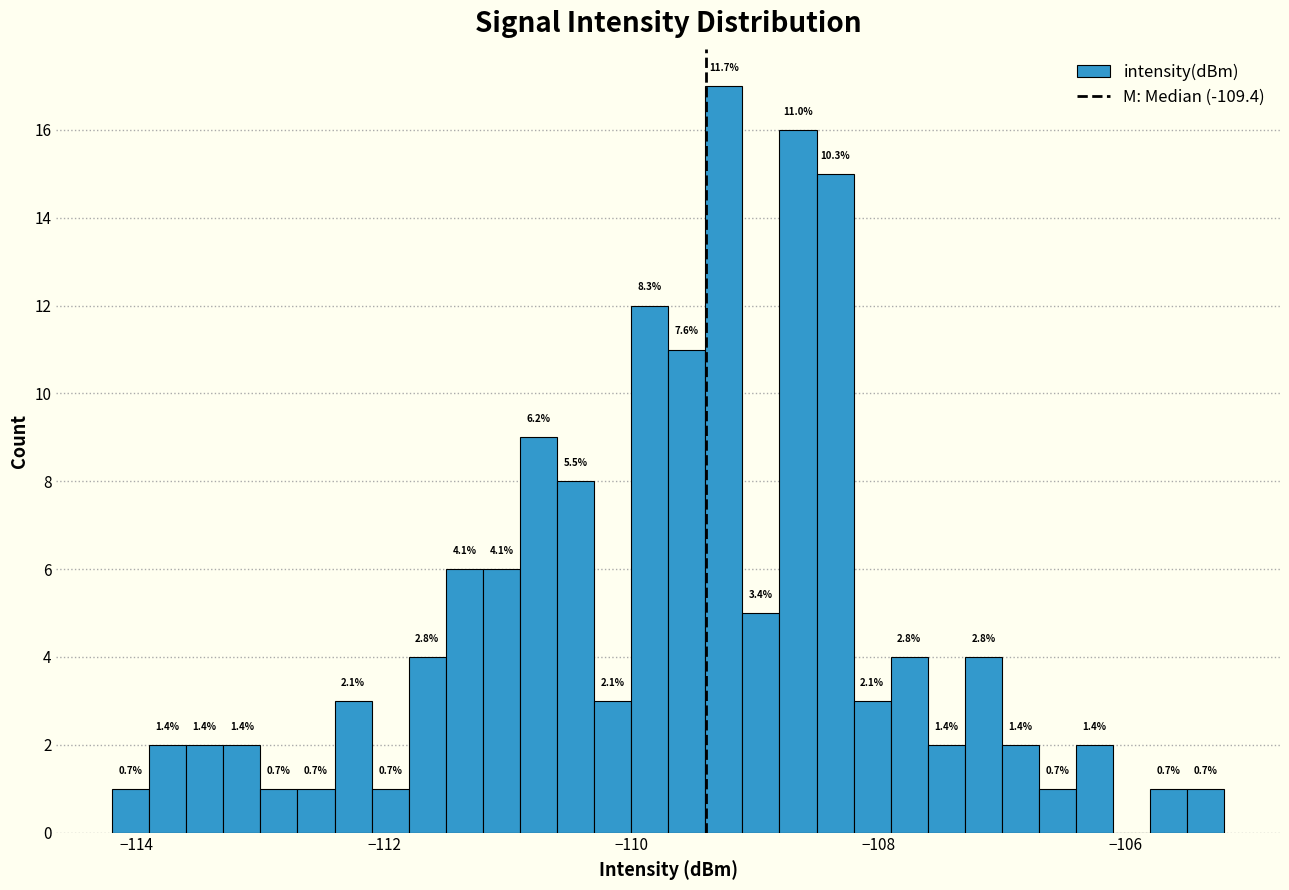

Read against the x-axis, roughly where is the centre of the tallest bar?

-109.2